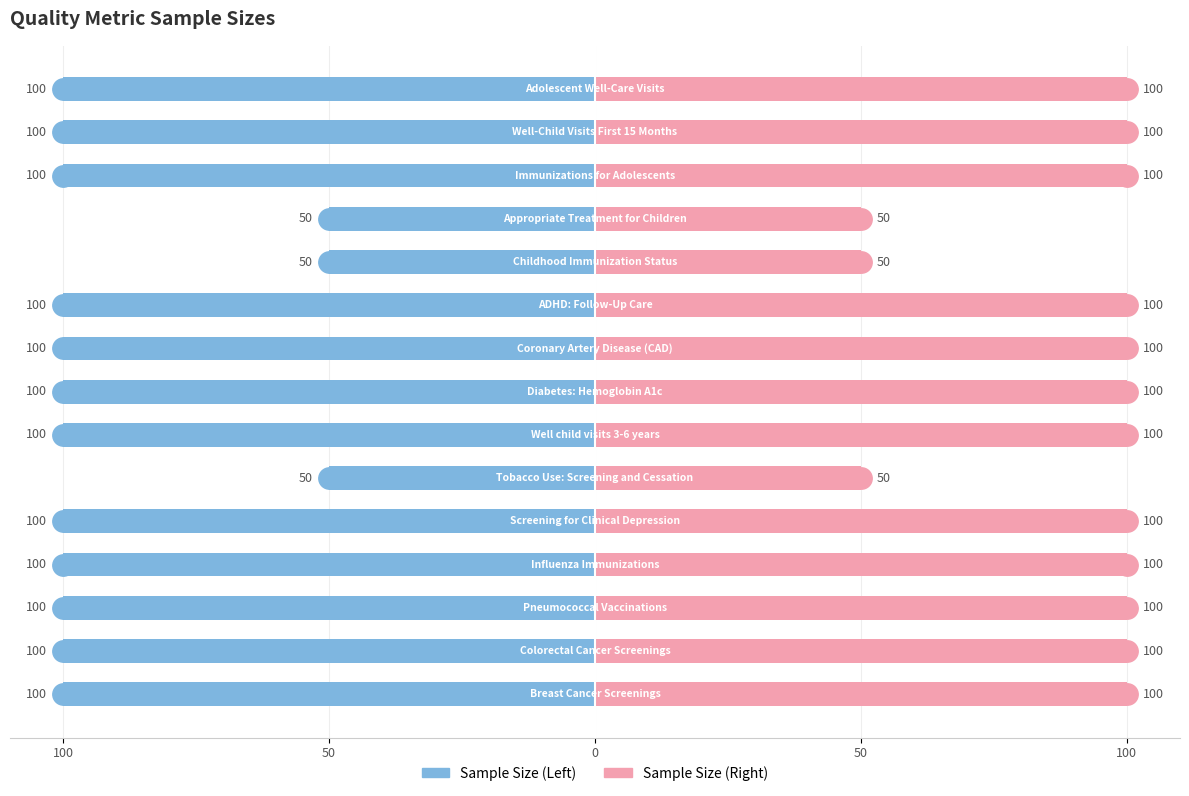

What is the difference between the second highest and second lowest values in the Sample Size (Right) series?

50